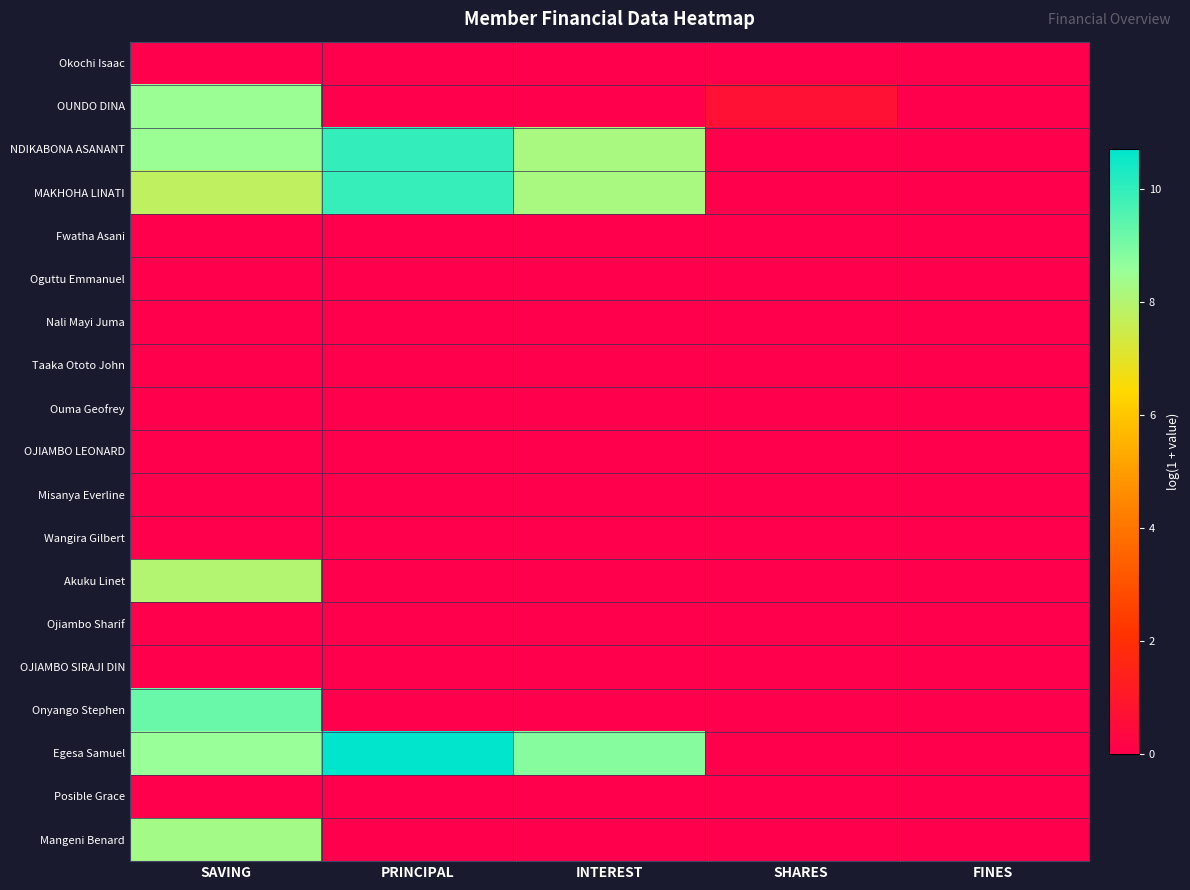

Which series has the largest range (max minus min)?

Egesa Samuel